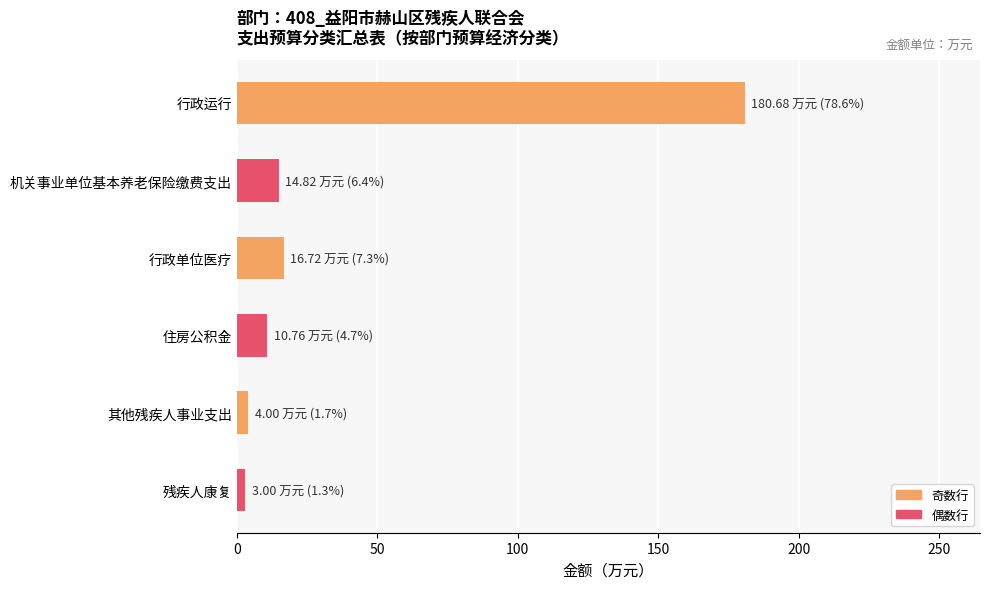

What is the difference between the maximum and minimum values?

177.7